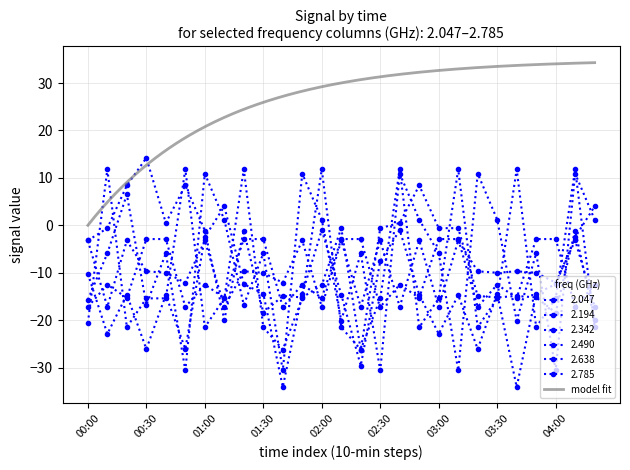

How many lines are shown in the chart?

6